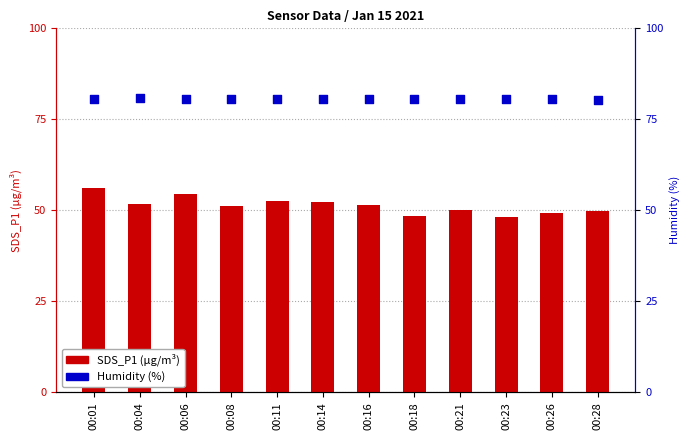

Which series reaches the minimum Y coordinate?

SDS_P1 (count)